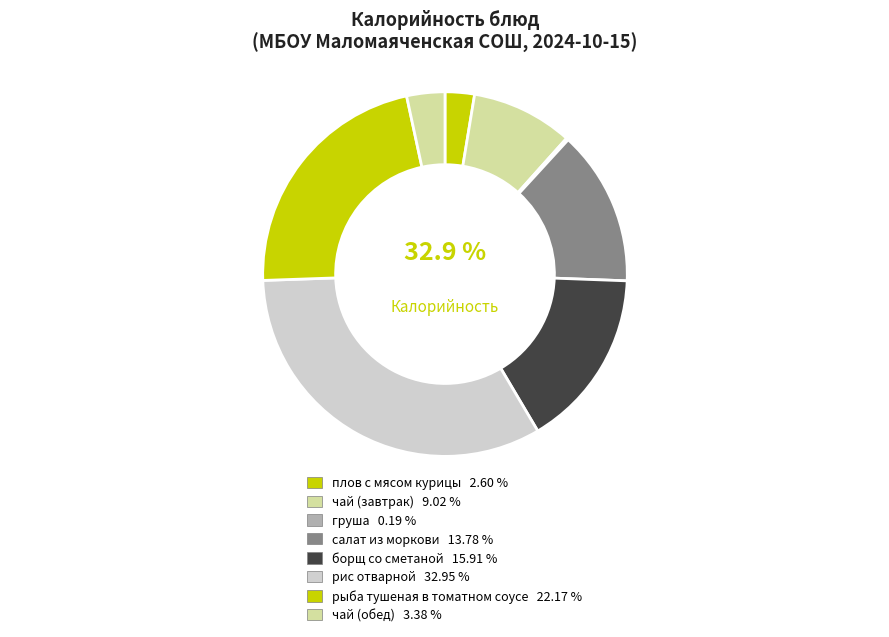

To the nearest percent, what is the combined percentage of рис отварной and борщ со сметаной?

49%